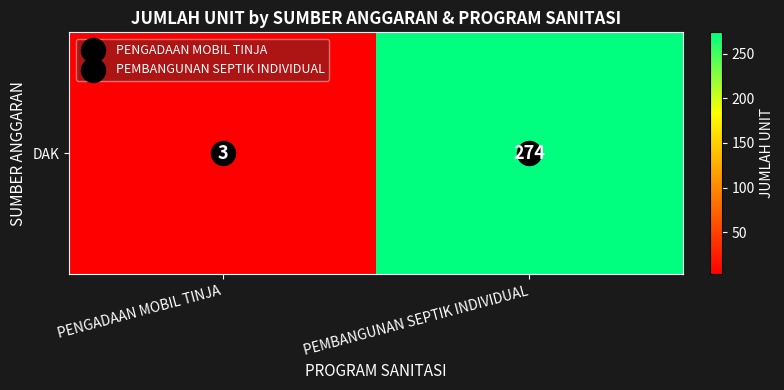

At which category does the chart reach its minimum across all series?

PENGADAAN MOBIL TINJA